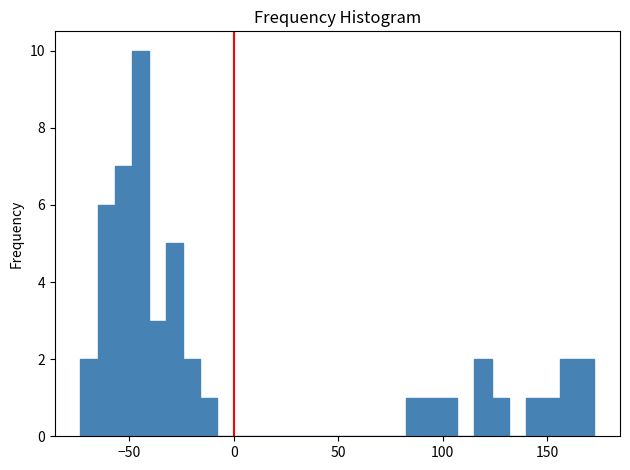

Around what value on the x-axis is the tallest bar? Give the approximate position of its centre, as read against the axis.

-45